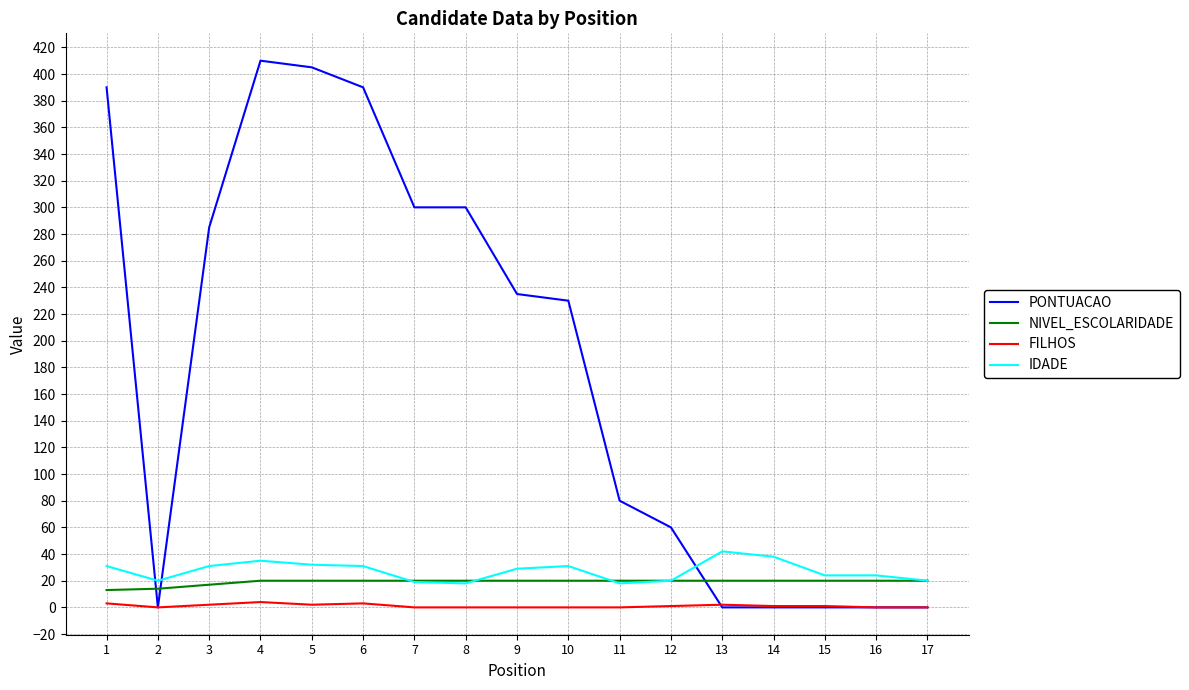

What is the minimum value for IDADE?

18